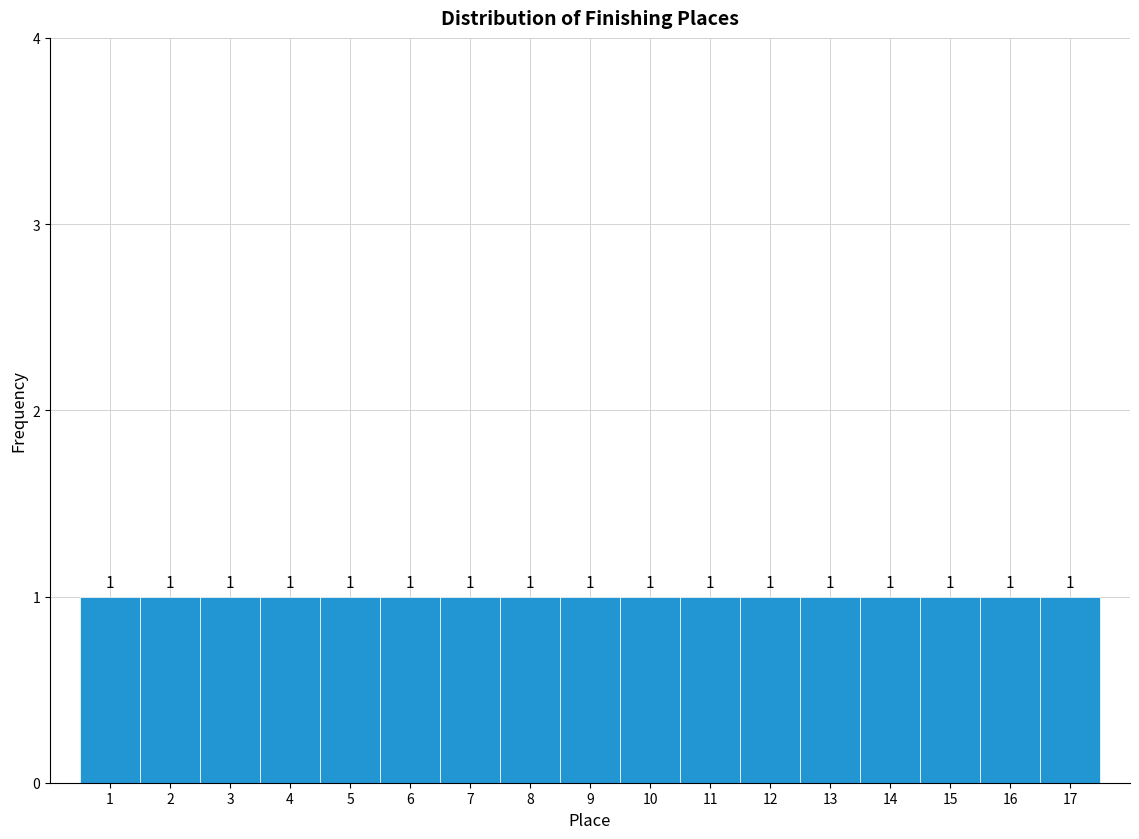

Reading left to right, transcribe this chart: for each bar, give the range it covers on the x-axis and its height.

0.5 to 1.5: 1
1.5 to 2.5: 1
2.5 to 3.5: 1
3.5 to 4.5: 1
4.5 to 5.5: 1
5.5 to 6.5: 1
6.5 to 7.5: 1
7.5 to 8.5: 1
8.5 to 9.5: 1
9.5 to 10.5: 1
10.5 to 11.5: 1
11.5 to 12.5: 1
12.5 to 13.5: 1
13.5 to 14.5: 1
14.5 to 15.5: 1
15.5 to 16.5: 1
16.5 to 17.5: 1